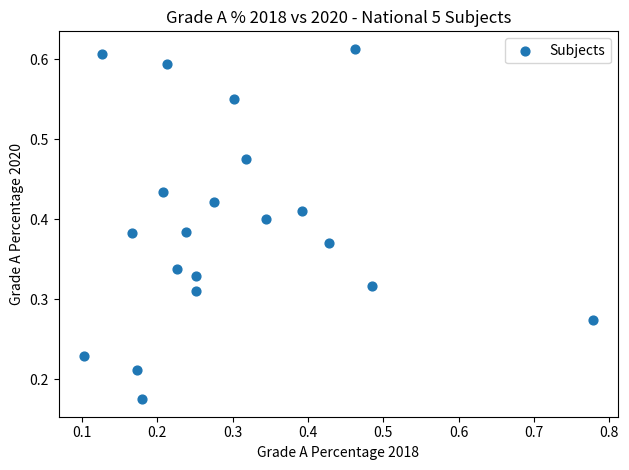

What is the range of X values (max minus min)?

0.7